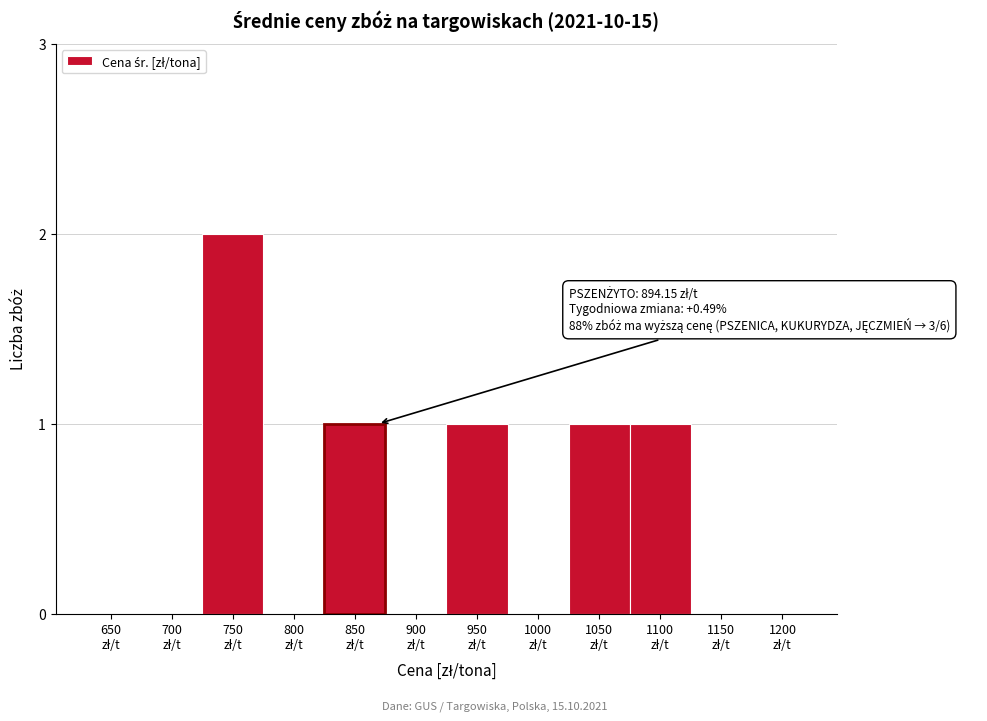

What is the sum of all values?

6